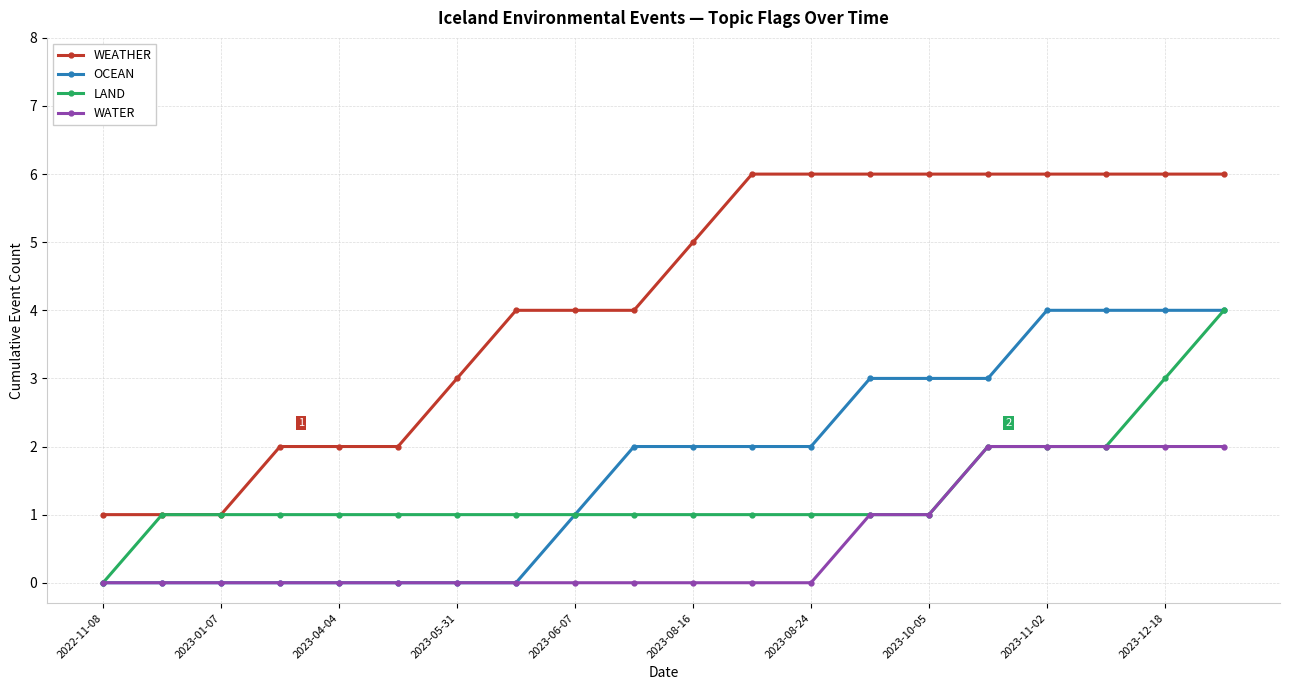

Which series has the largest total across all categories?

WEATHER